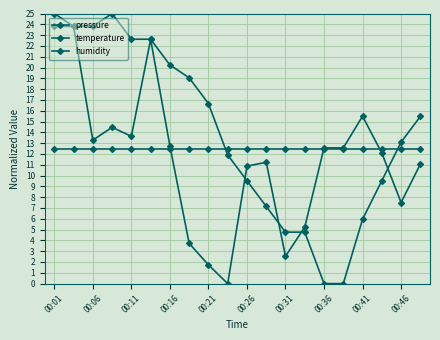

Which category has the lowest value in the humidity series?

00:01